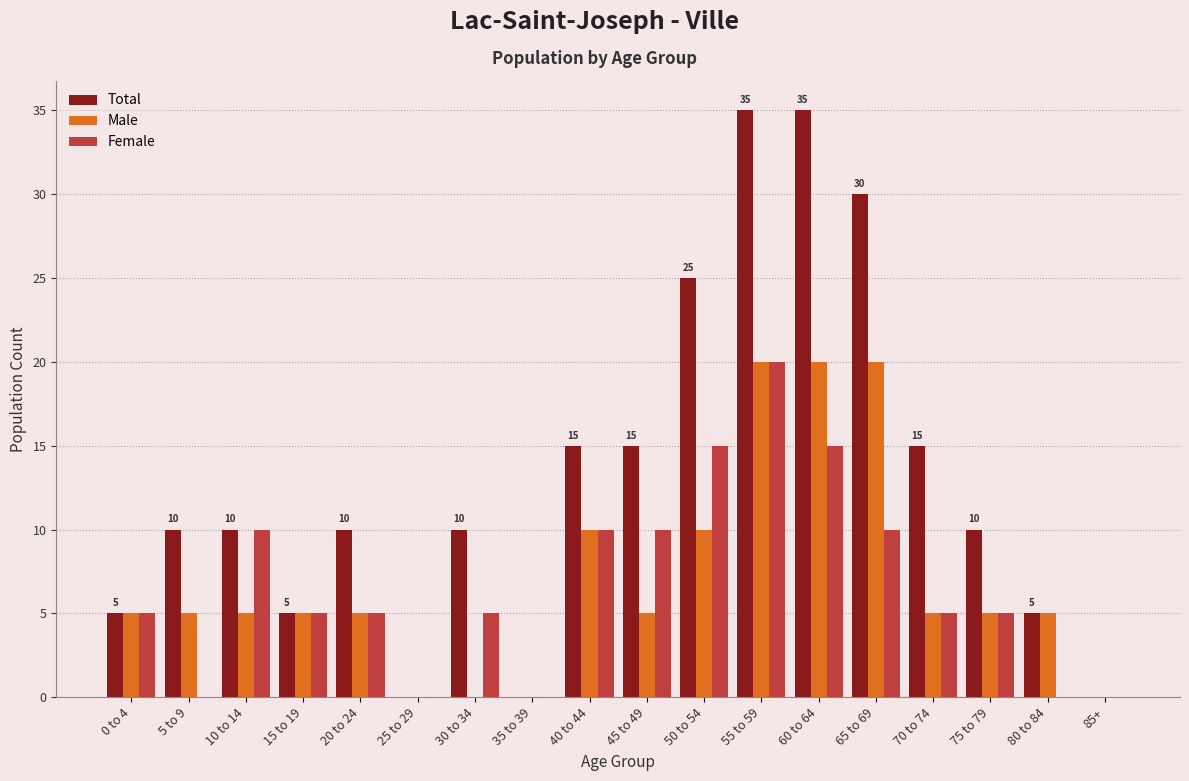

Which series changed the most between 70 to 74 and 80 to 84?

Total